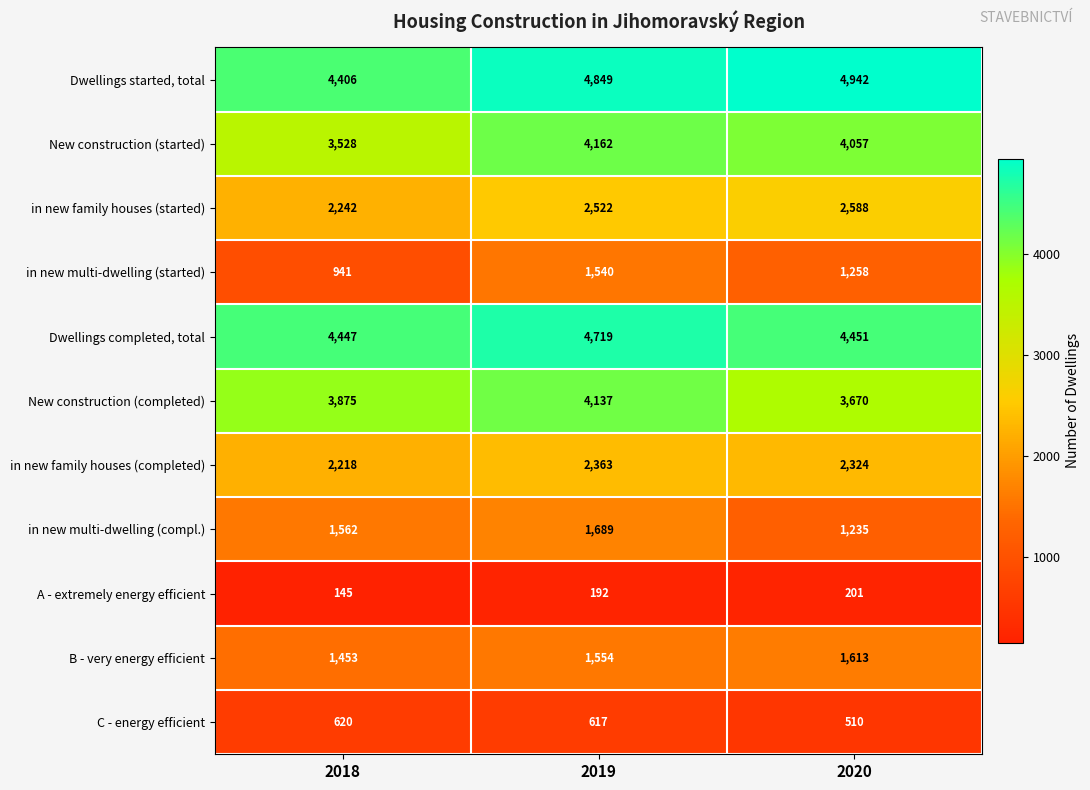

How many data points does each series have?

3